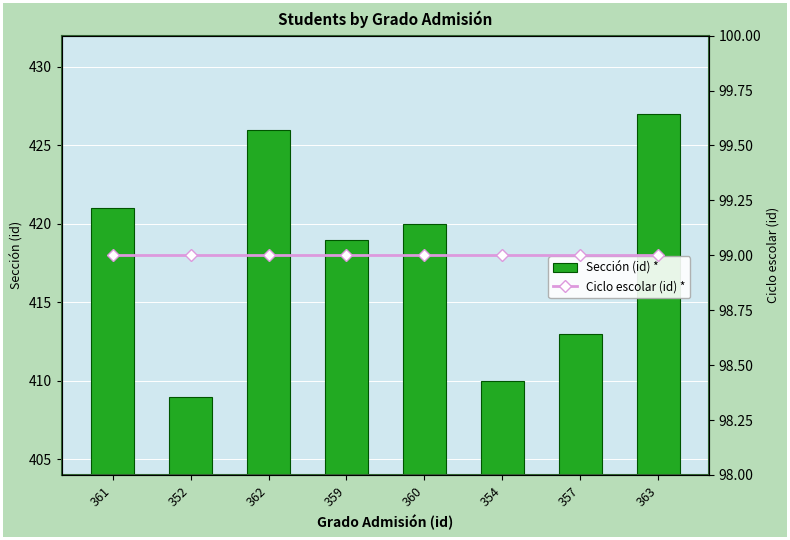

What are all the series names shown in the legend?

Sección (id) *, Ciclo escolar (id) *